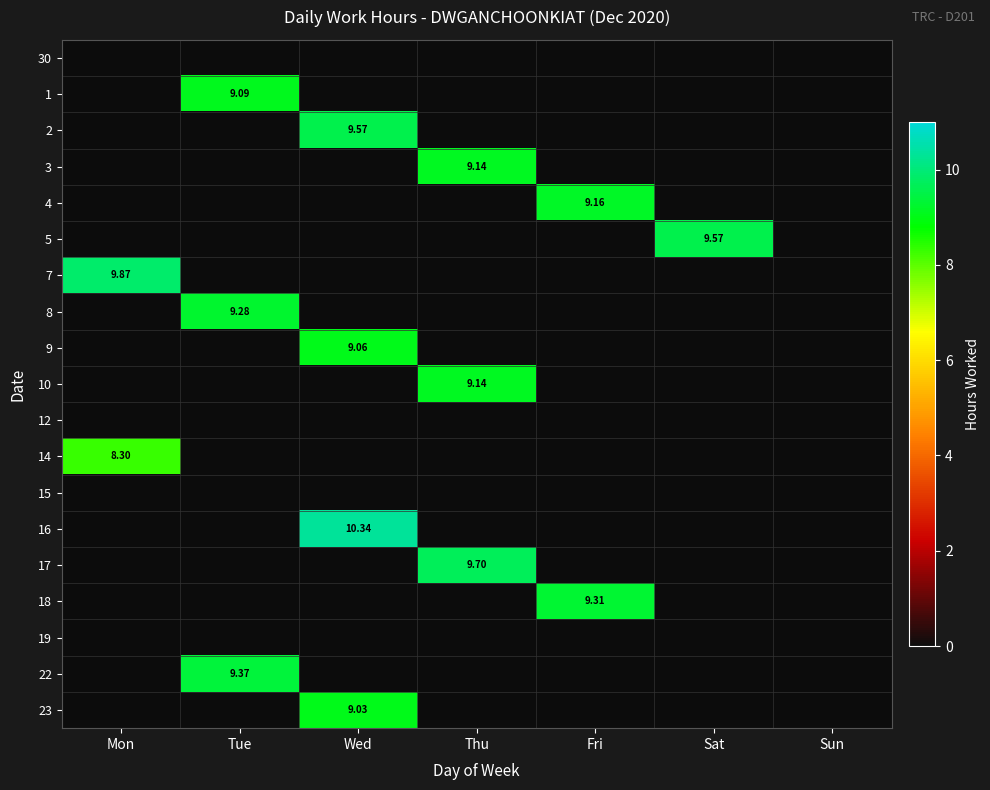

The 8 series shows 5.0 at Fri. True or false?

False